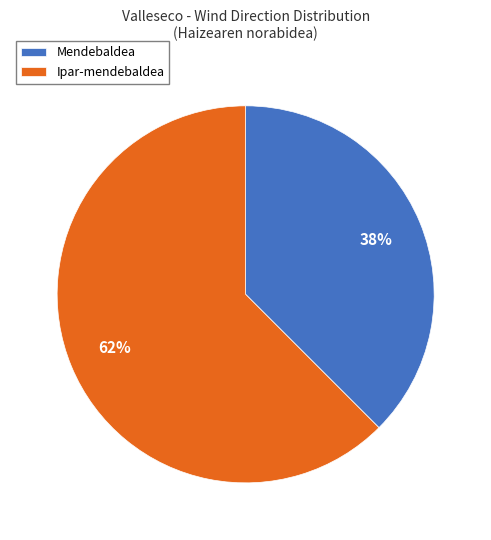

Do Mendebaldea and Ipar-mendebaldea together represent more than half of the pie?

Yes